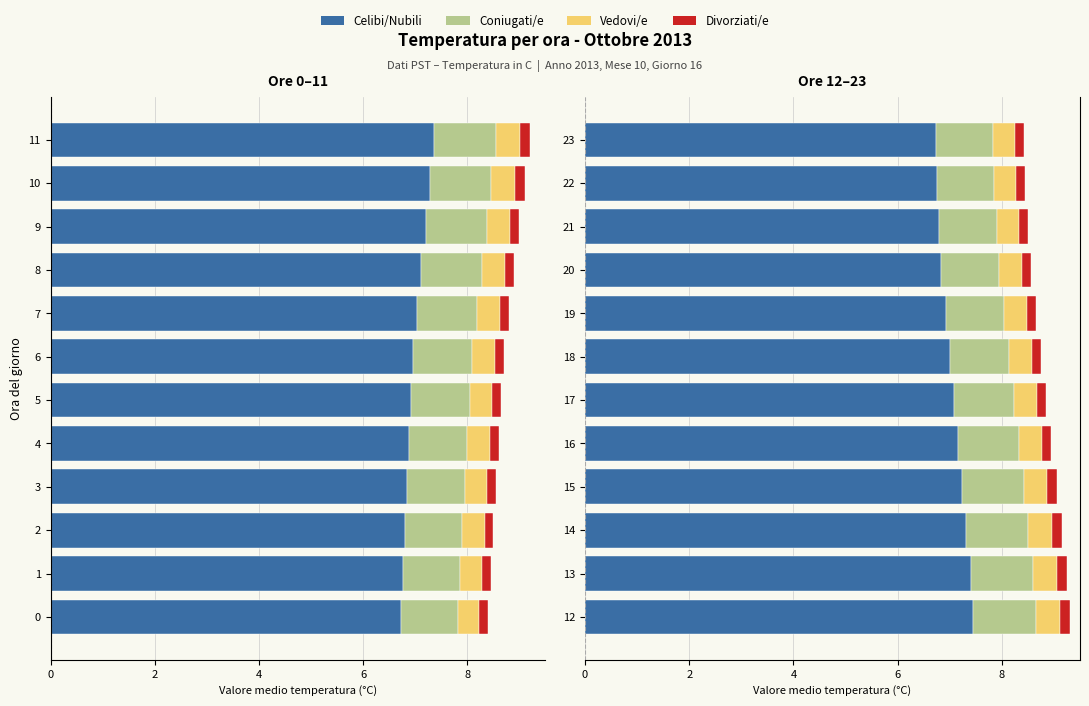

The value of Vedovi/e at 15 is 0.2. True or false?

False